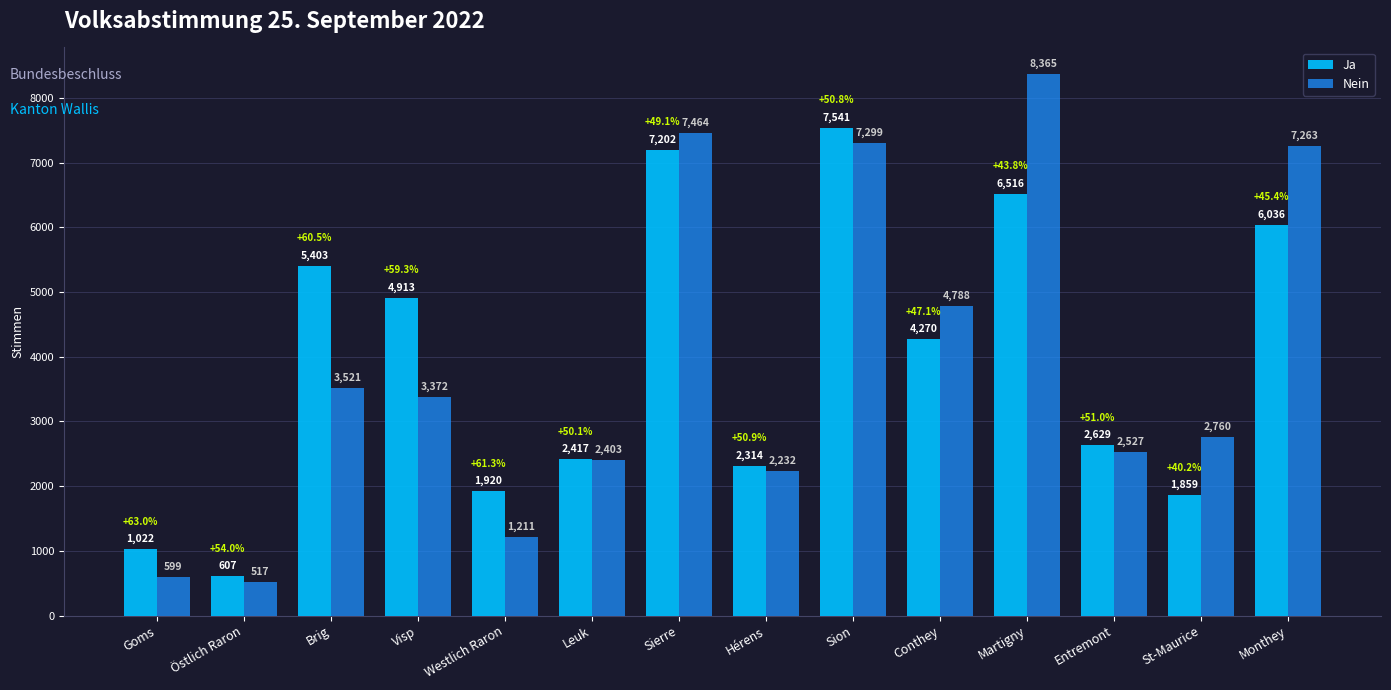

How many bars are there in total?

28